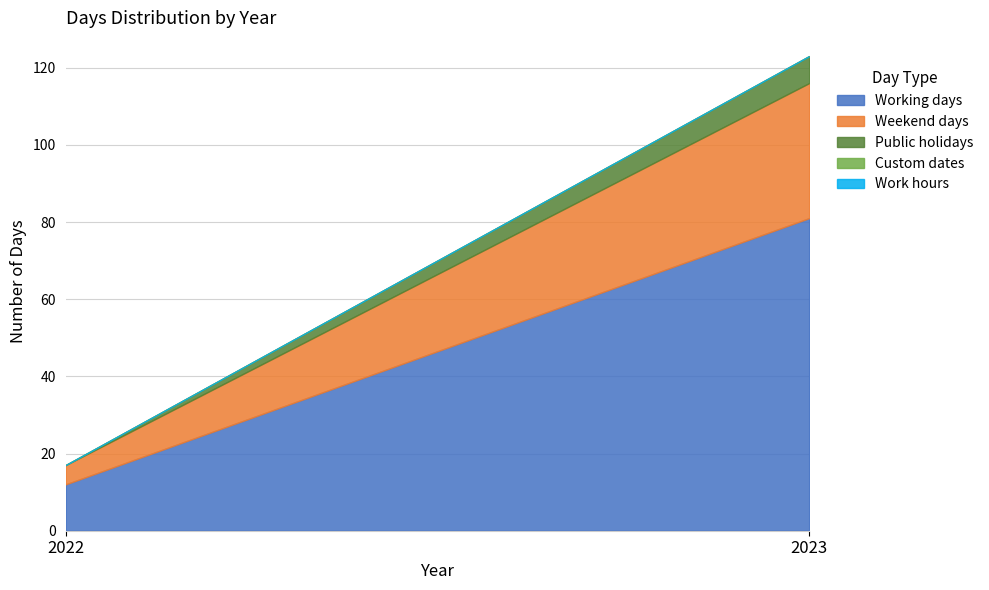

At which label is Working days closest to 46?

2022